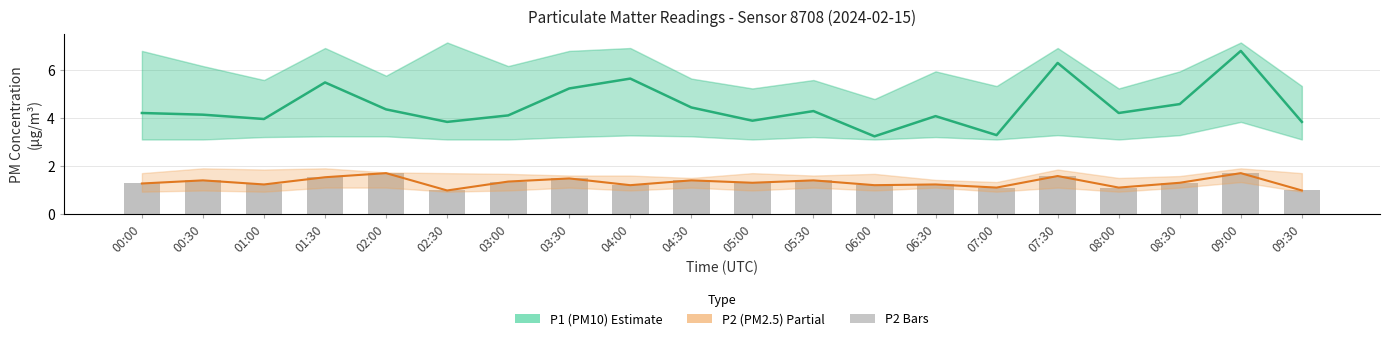

Between 04:00 and 03:00, which is larger?

04:00